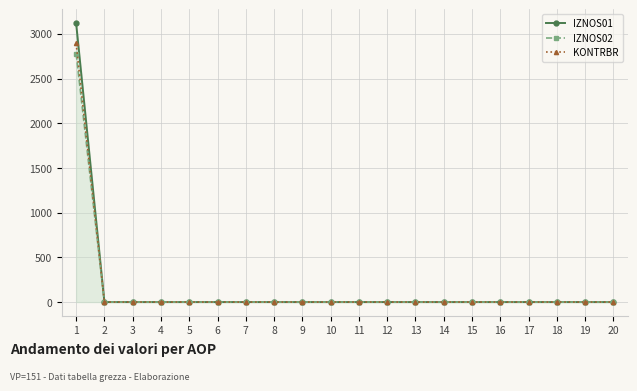

Reading right to left, extract all data points from this chart.

IZNOS01: 20=0.0	19=0.0	18=0.0	17=0.0	16=0.0	15=0.0	14=0.0	13=0.0	12=0.0	11=0.0	10=0.0	9=0.0	8=0.0	7=0.0	6=0.0	5=0.0	4=0.0	3=0.0	2=0.0	1=3117.1
IZNOS02: 20=0.0	19=0.0	18=0.0	17=0.0	16=0.0	15=0.0	14=0.0	13=0.0	12=0.0	11=0.0	10=0.0	9=0.0	8=0.0	7=0.0	6=0.0	5=0.0	4=0.0	3=0.0	2=0.0	1=2778.9
KONTRBR: 20=0.0	19=0.0	18=0.0	17=0.0	16=0.0	15=0.0	14=0.0	13=0.0	12=0.0	11=0.0	10=0.0	9=0.0	8=0.0	7=0.0	6=0.0	5=0.0	4=0.0	3=0.0	2=0.0	1=2891.7